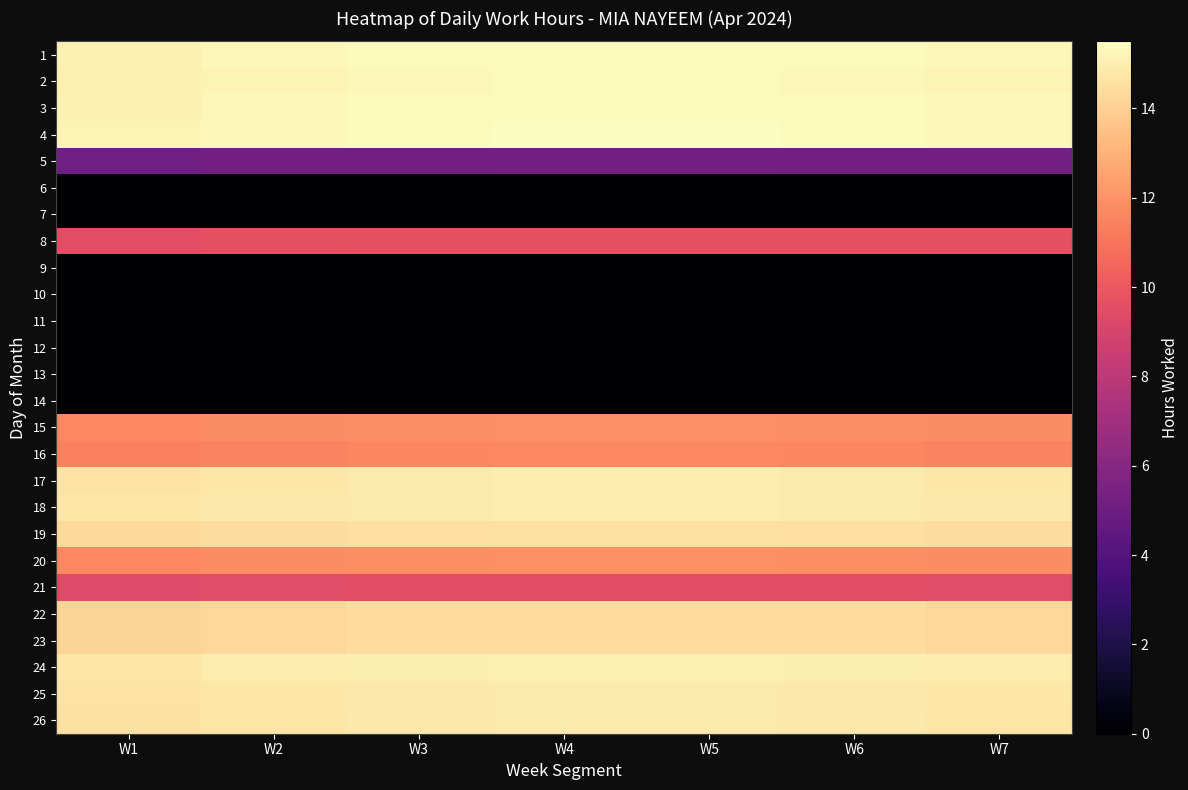

At which category does the chart reach its minimum across all series?

W1